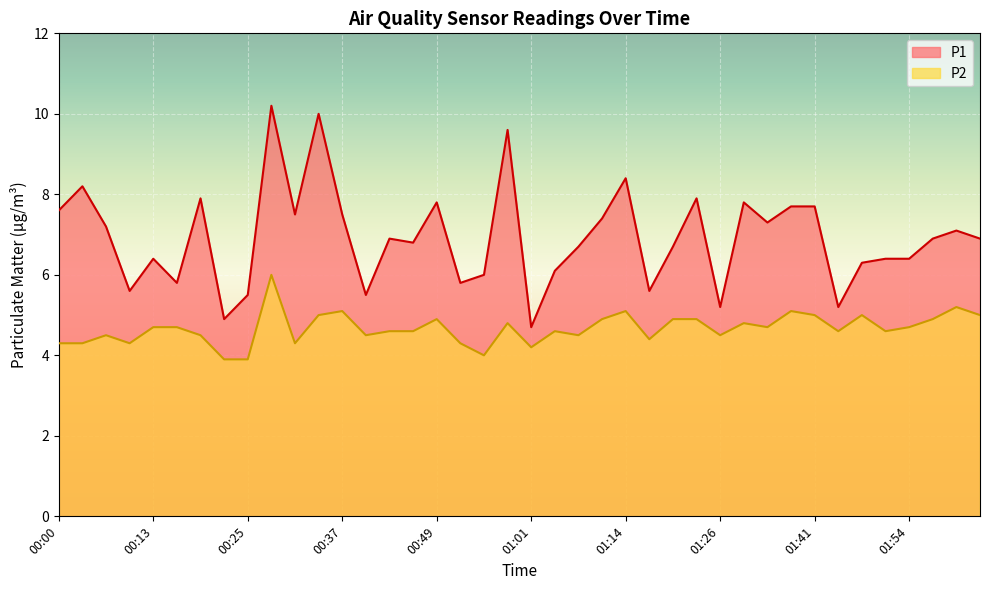

Is the value of P2 at 01:32 greater than the value of P1 at 00:43?

No